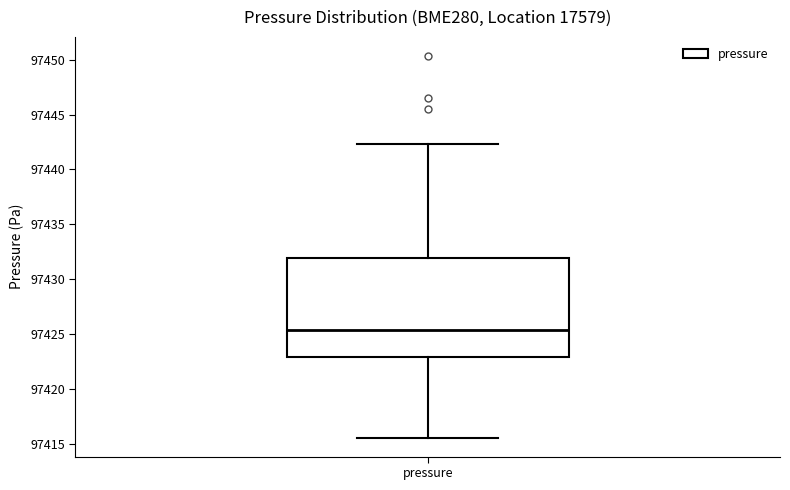

Where does the median line of the box for pressure sit on the y-axis? The values are not printed on the chart, so give them approximately, as read against the axis.

97425.5